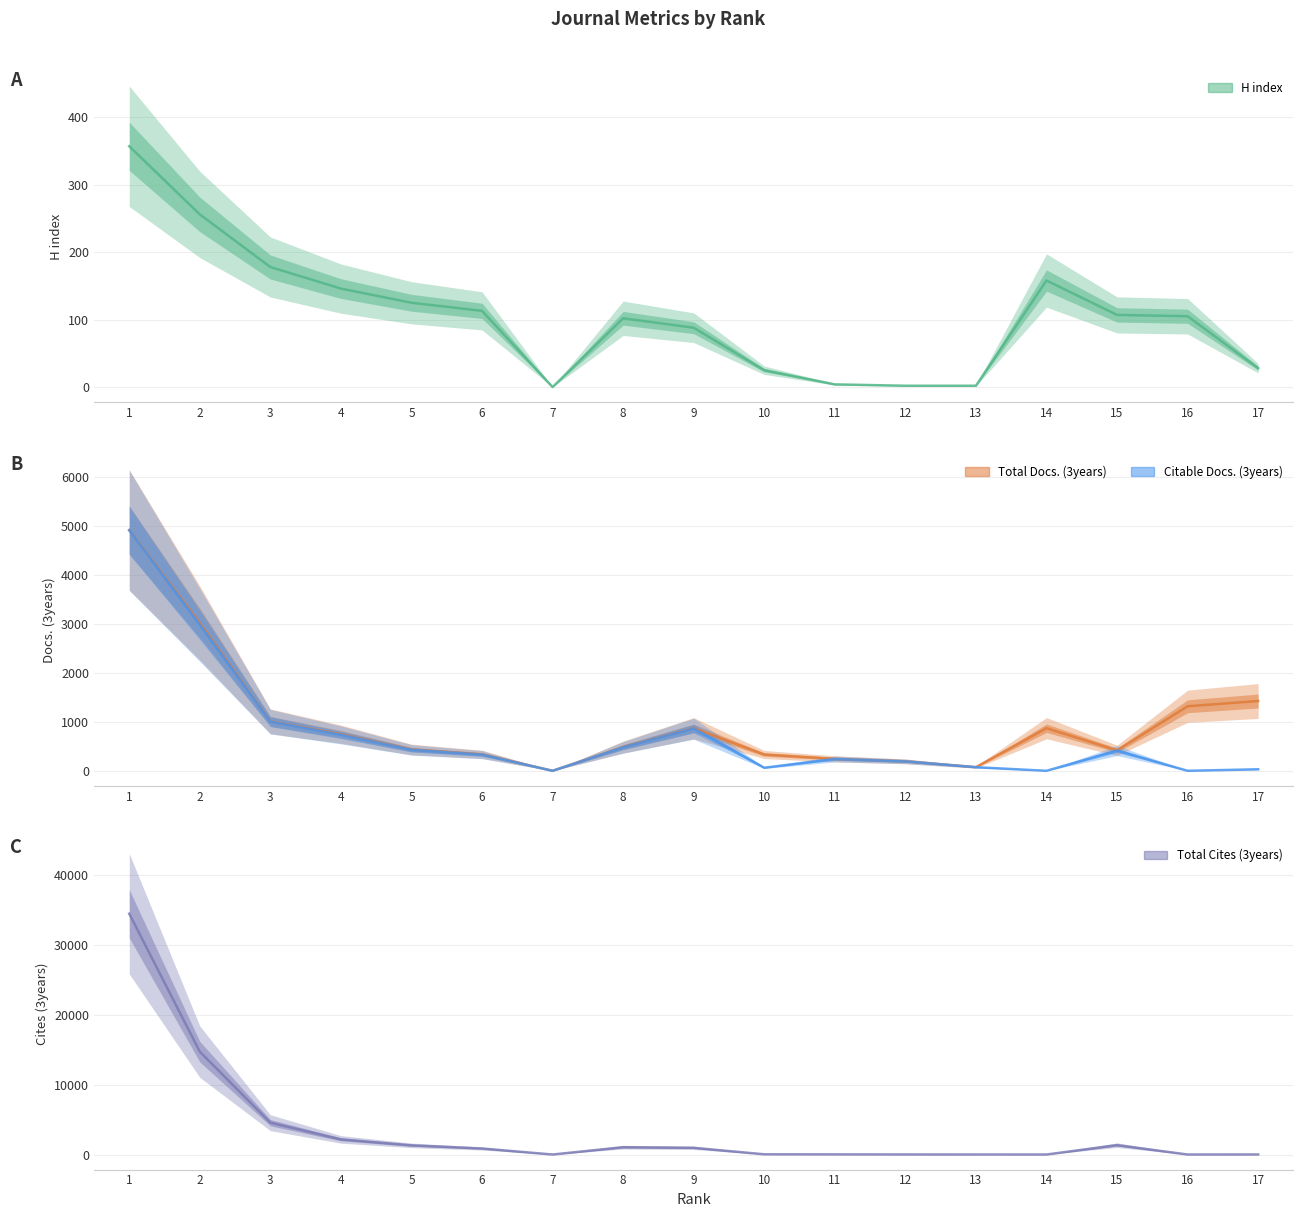

What is the total value across all series at 2?

20981